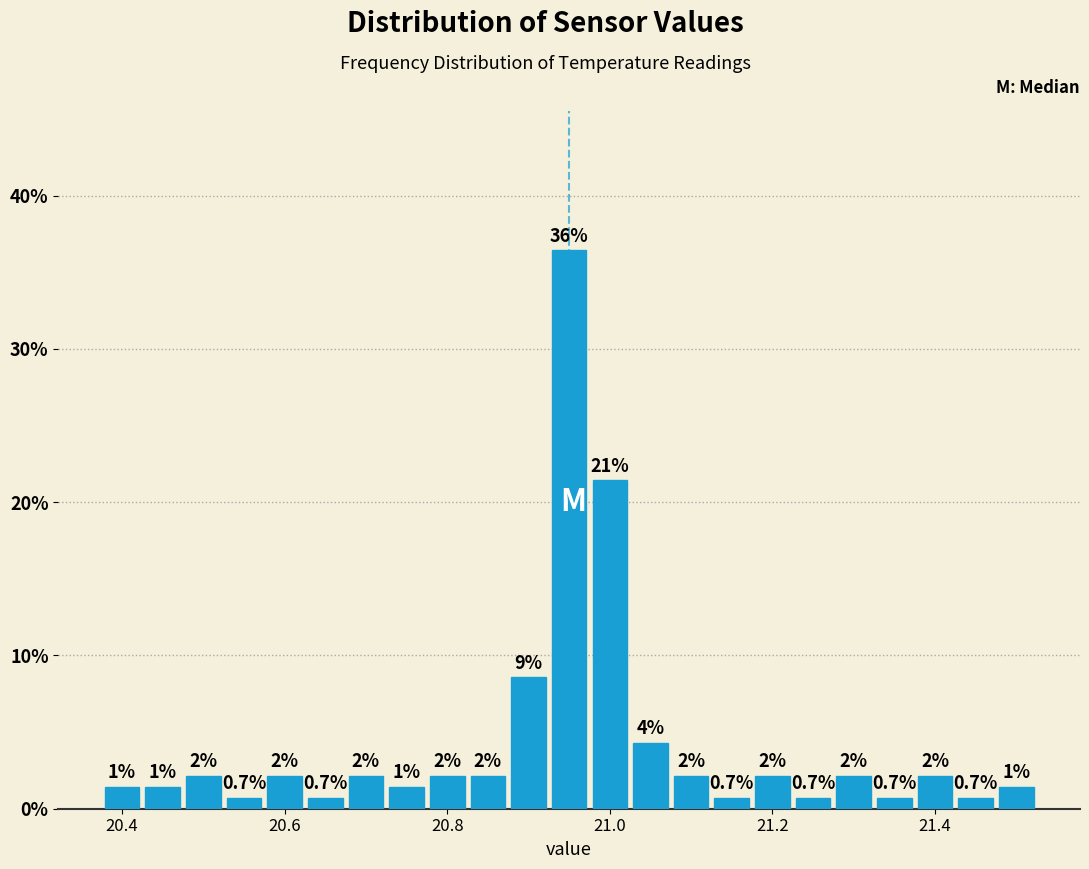

Around what value on the x-axis is the tallest bar? Give the approximate position of its centre, as read against the axis.

20.96